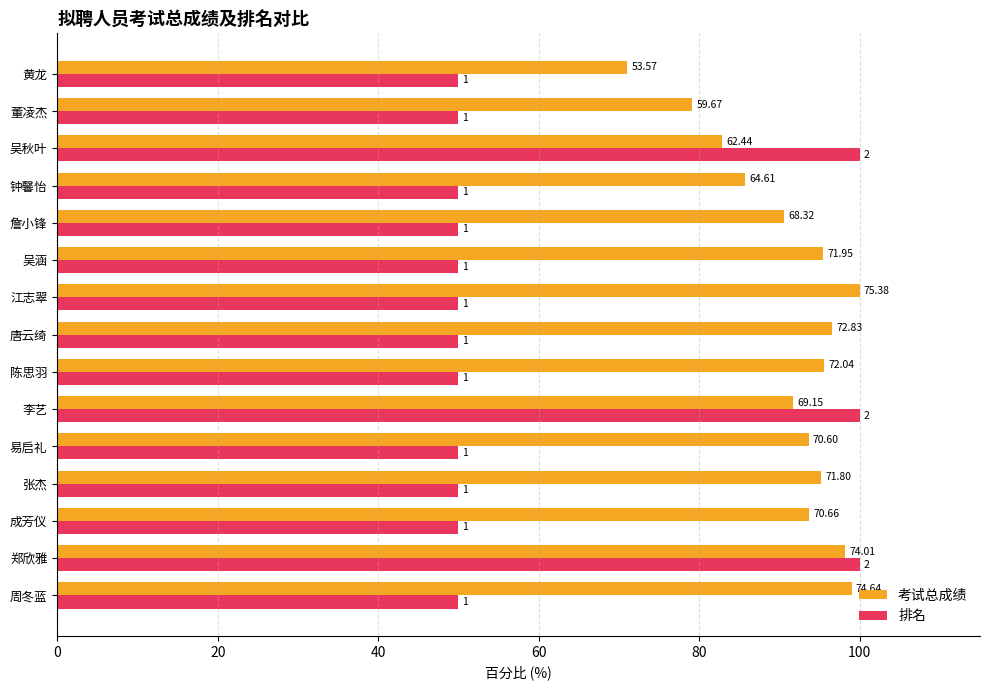

What is the label of the 8th bar from the right?

唐云绮